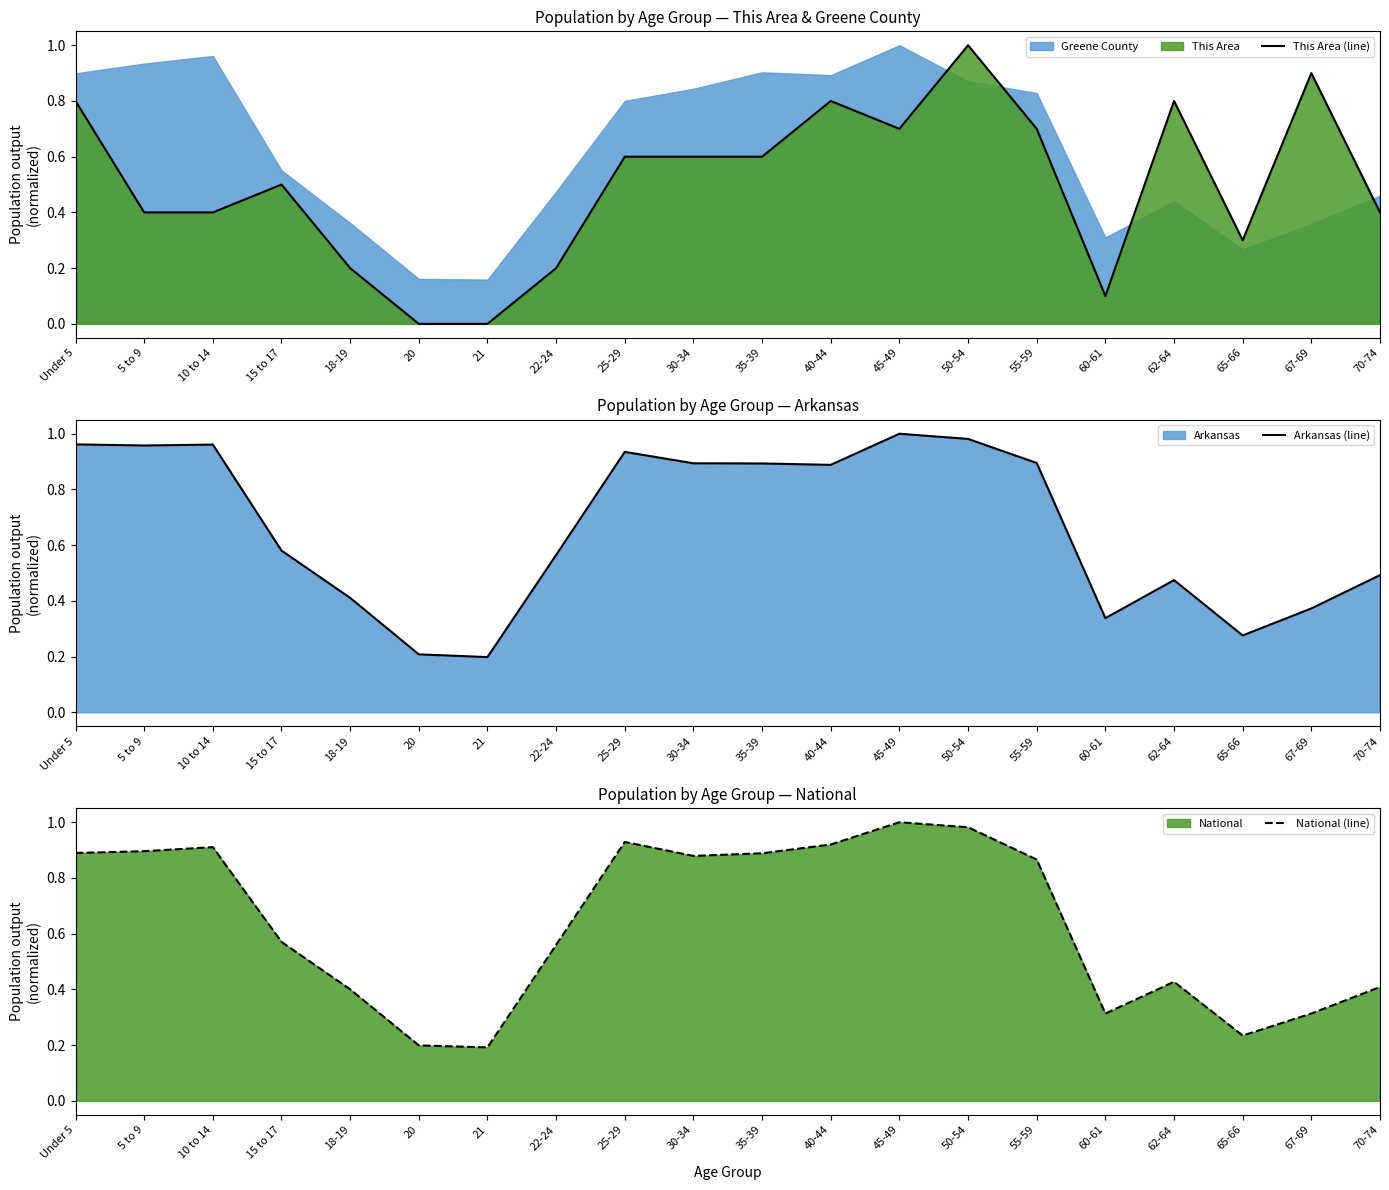

Reading left to right, list all the values displayed in this chart.

This Area (line): Under 5=0.8	5 to 9=0.4	10 to 14=0.4	15 to 17=0.5	18-19=0.2	20=0.0	21=0.0	22-24=0.2	25-29=0.6	30-34=0.6	35-39=0.6	40-44=0.8	45-49=0.7	50-54=1.0	55-59=0.7	60-61=0.1	62-64=0.8	65-66=0.3	67-69=0.9	70-74=0.4
Arkansas (line): Under 5=1.0	5 to 9=1.0	10 to 14=1.0	15 to 17=0.6	18-19=0.4	20=0.2	21=0.2	22-24=0.6	25-29=0.9	30-34=0.9	35-39=0.9	40-44=0.9	45-49=1.0	50-54=1.0	55-59=0.9	60-61=0.3	62-64=0.5	65-66=0.3	67-69=0.4	70-74=0.5
National (line): Under 5=0.9	5 to 9=0.9	10 to 14=0.9	15 to 17=0.6	18-19=0.4	20=0.2	21=0.2	22-24=0.6	25-29=0.9	30-34=0.9	35-39=0.9	40-44=0.9	45-49=1.0	50-54=1.0	55-59=0.9	60-61=0.3	62-64=0.4	65-66=0.2	67-69=0.3	70-74=0.4